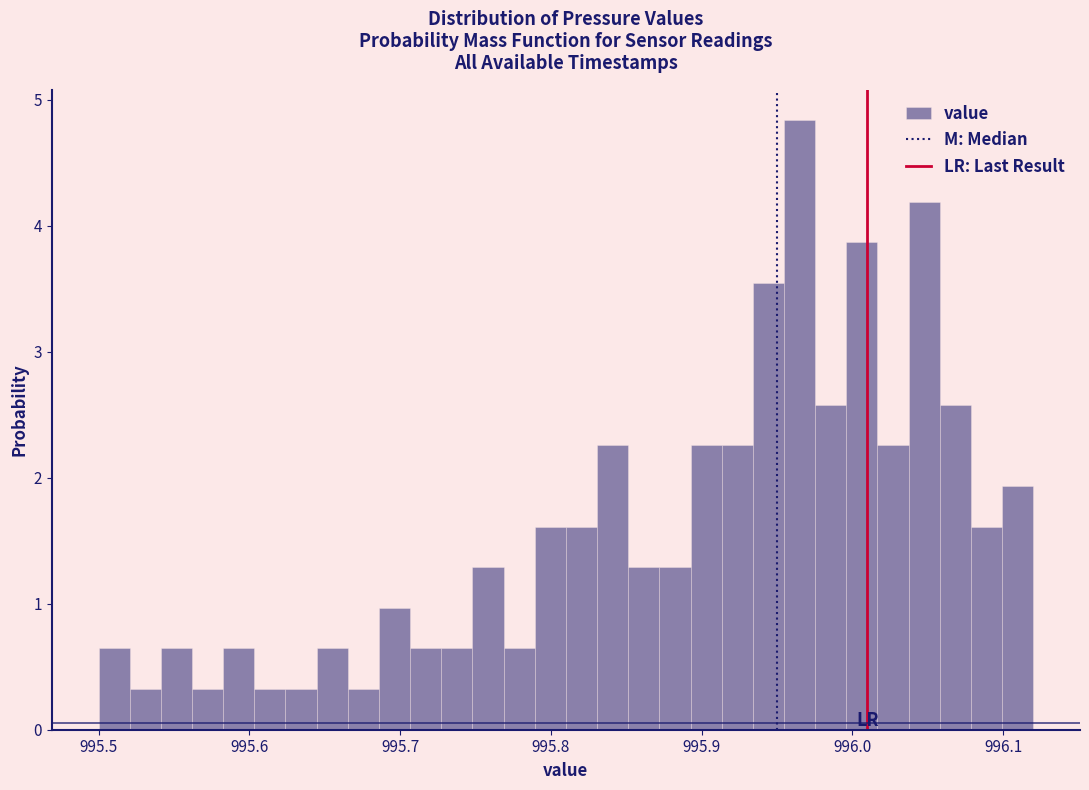

Read against the x-axis, roughly where is the centre of the tallest bar?

995.97